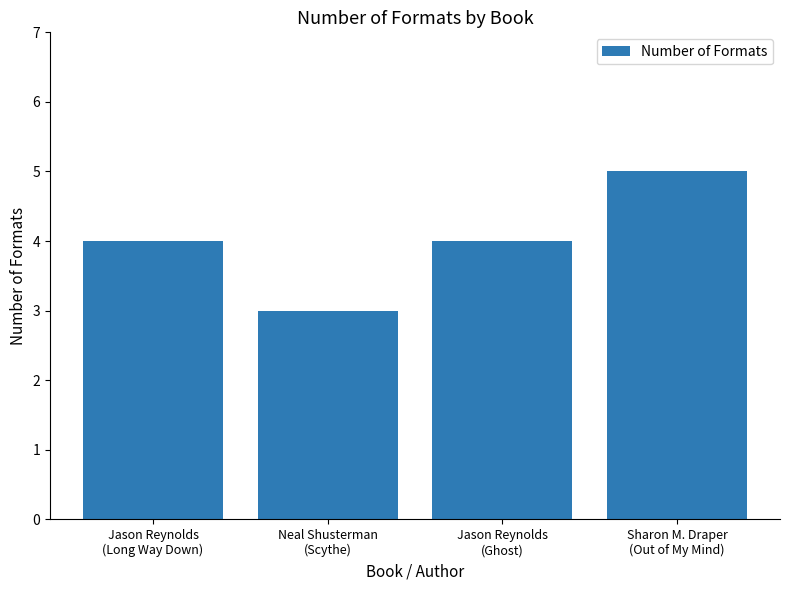

Reading left to right, list all the values displayed in this chart.

4	3	4	5